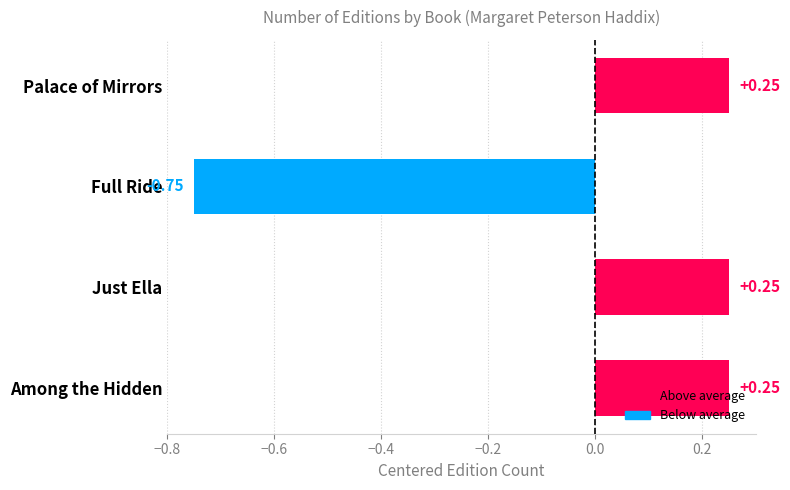

Which label corresponds to the smallest value in the chart?

Full Ride